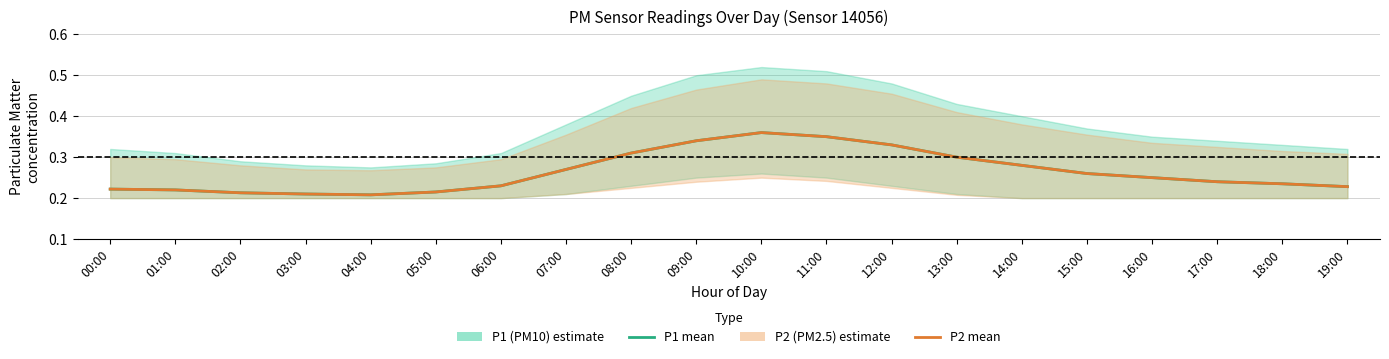

Which series has the largest total across all categories?

P1 (PM10)